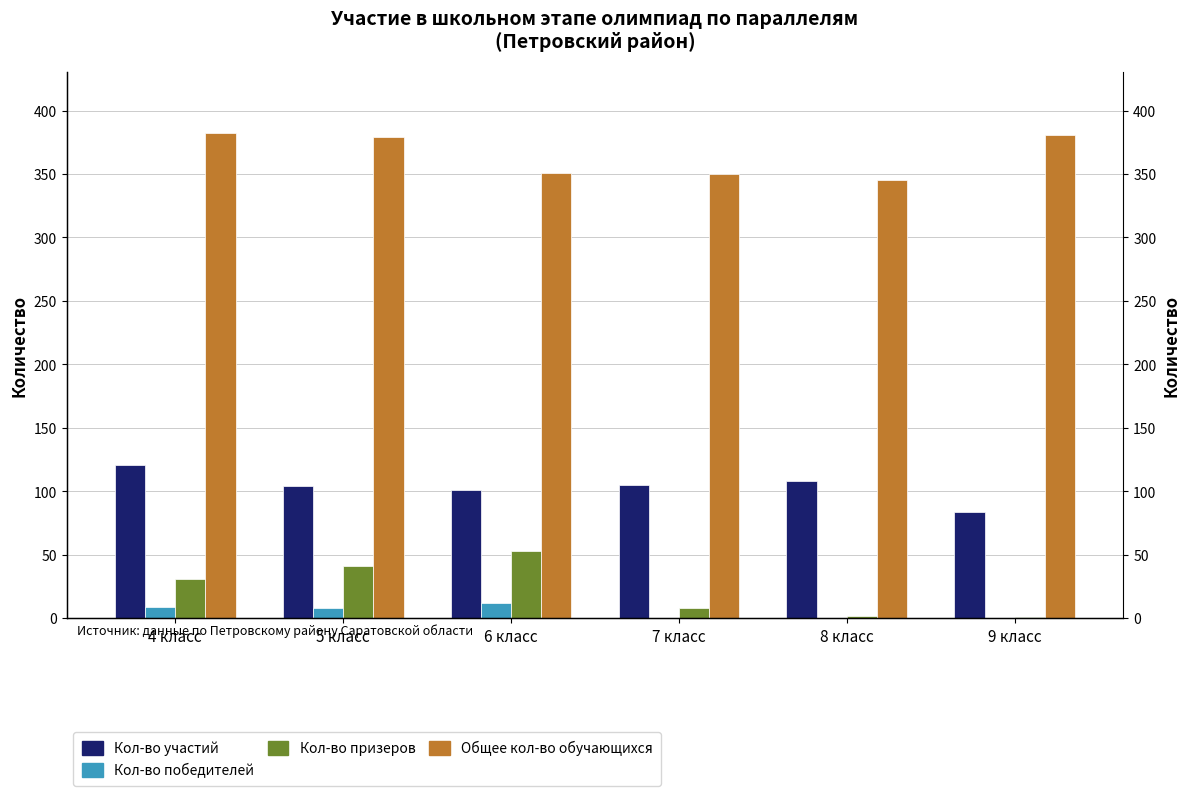

Reading left to right, transcribe all the data shown in this chart.

Кол-во участий: 4 класс=121	5 класс=104	6 класс=101	7 класс=105	8 класс=108	9 класс=84
Кол-во победителей: 4 класс=9	5 класс=8	6 класс=12	7 класс=0	8 класс=0	9 класс=0
Кол-во призеров: 4 класс=31	5 класс=41	6 класс=53	7 класс=8	8 класс=2	9 класс=1
Общее кол-во обучающихся: 4 класс=382	5 класс=379	6 класс=351	7 класс=350	8 класс=345	9 класс=381